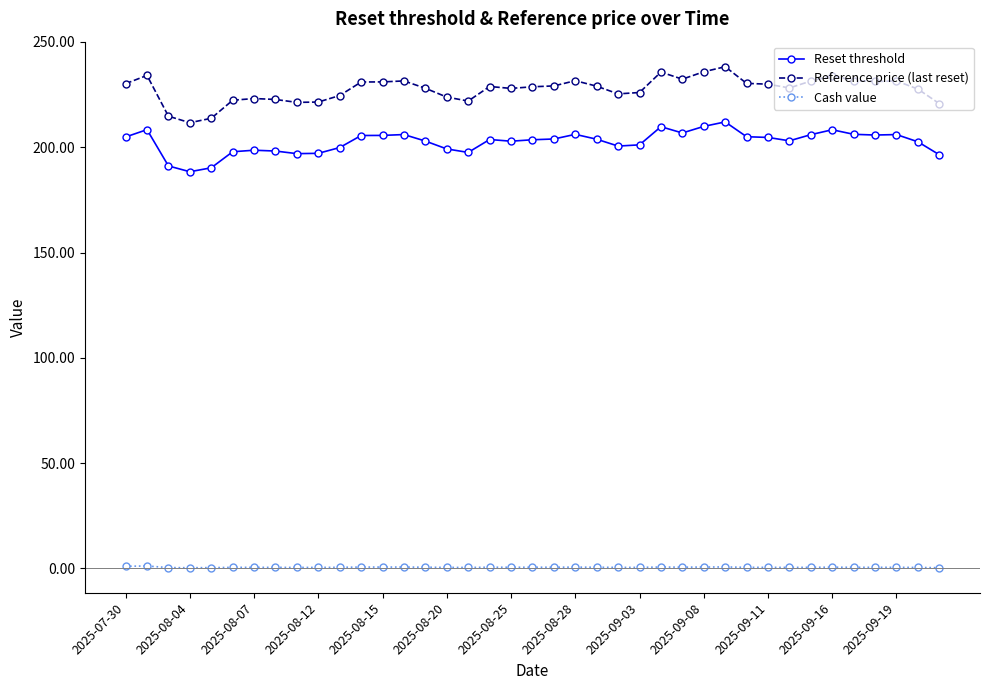

Rank the series by their maximum value, from highest to lowest.

Reference price (last reset), Reset threshold, Cash value